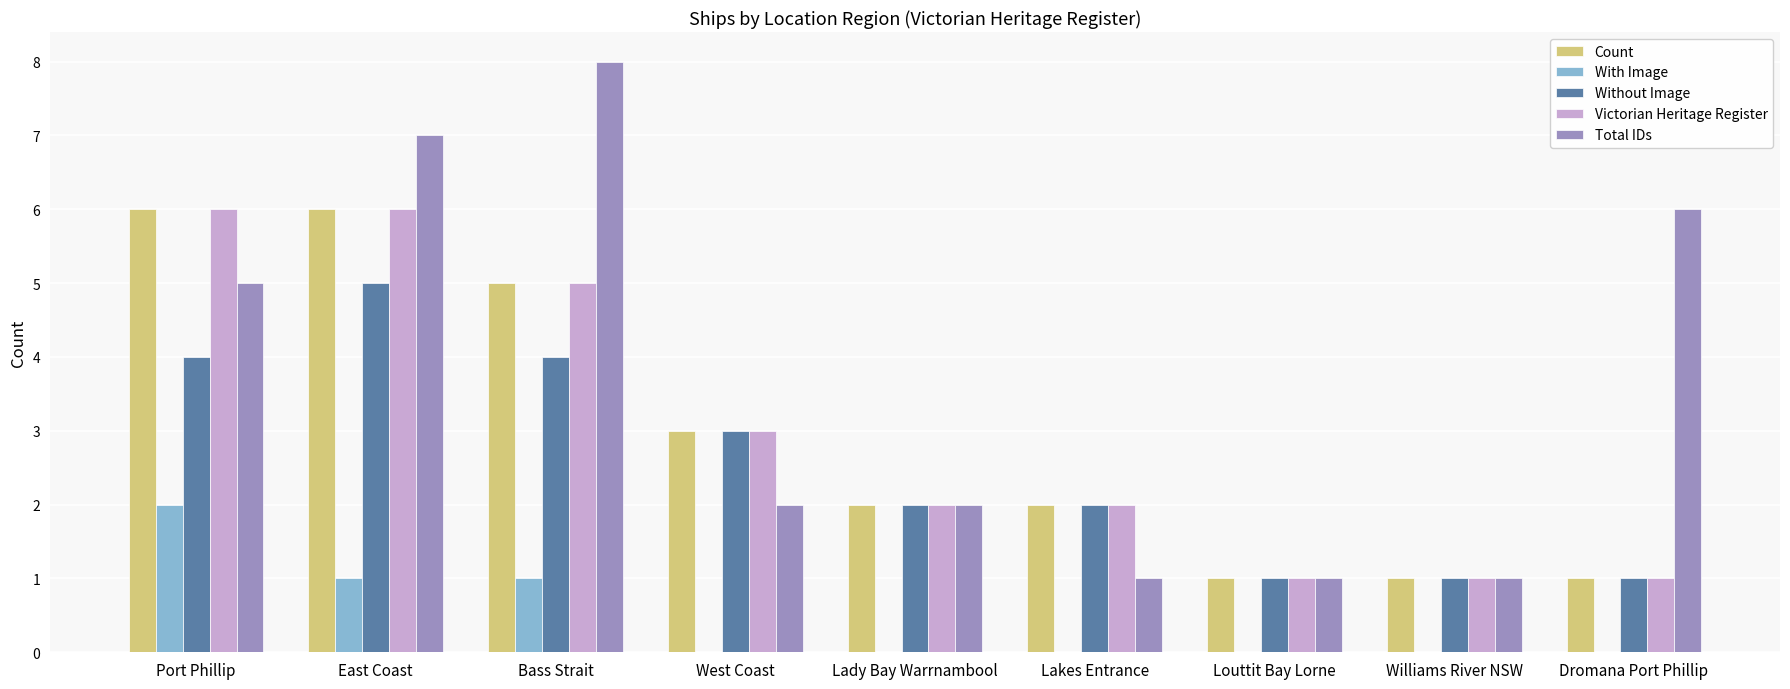

What is the maximum value shown in the chart?

8